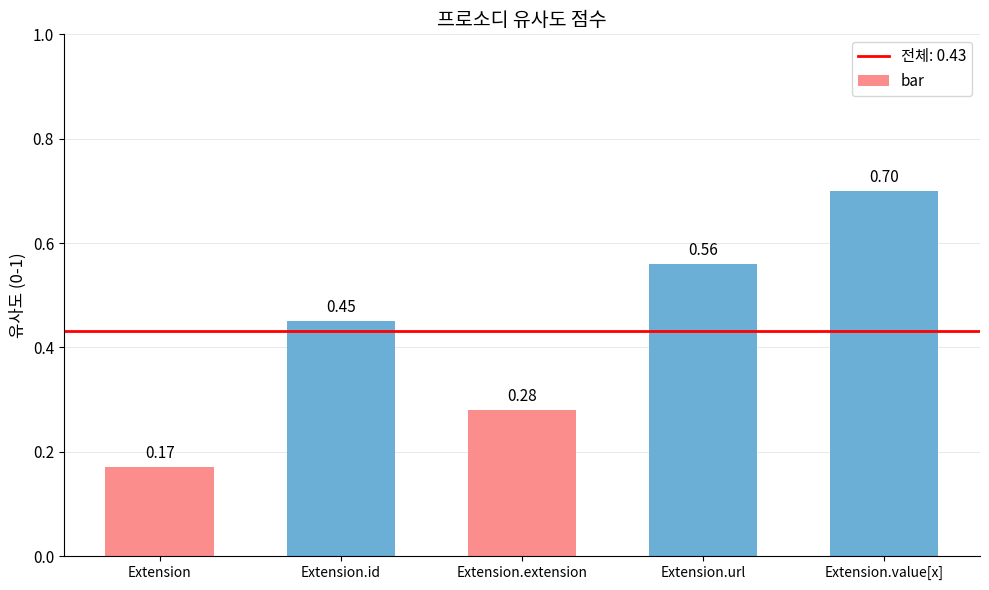

What is the maximum value shown in the chart?

0.7